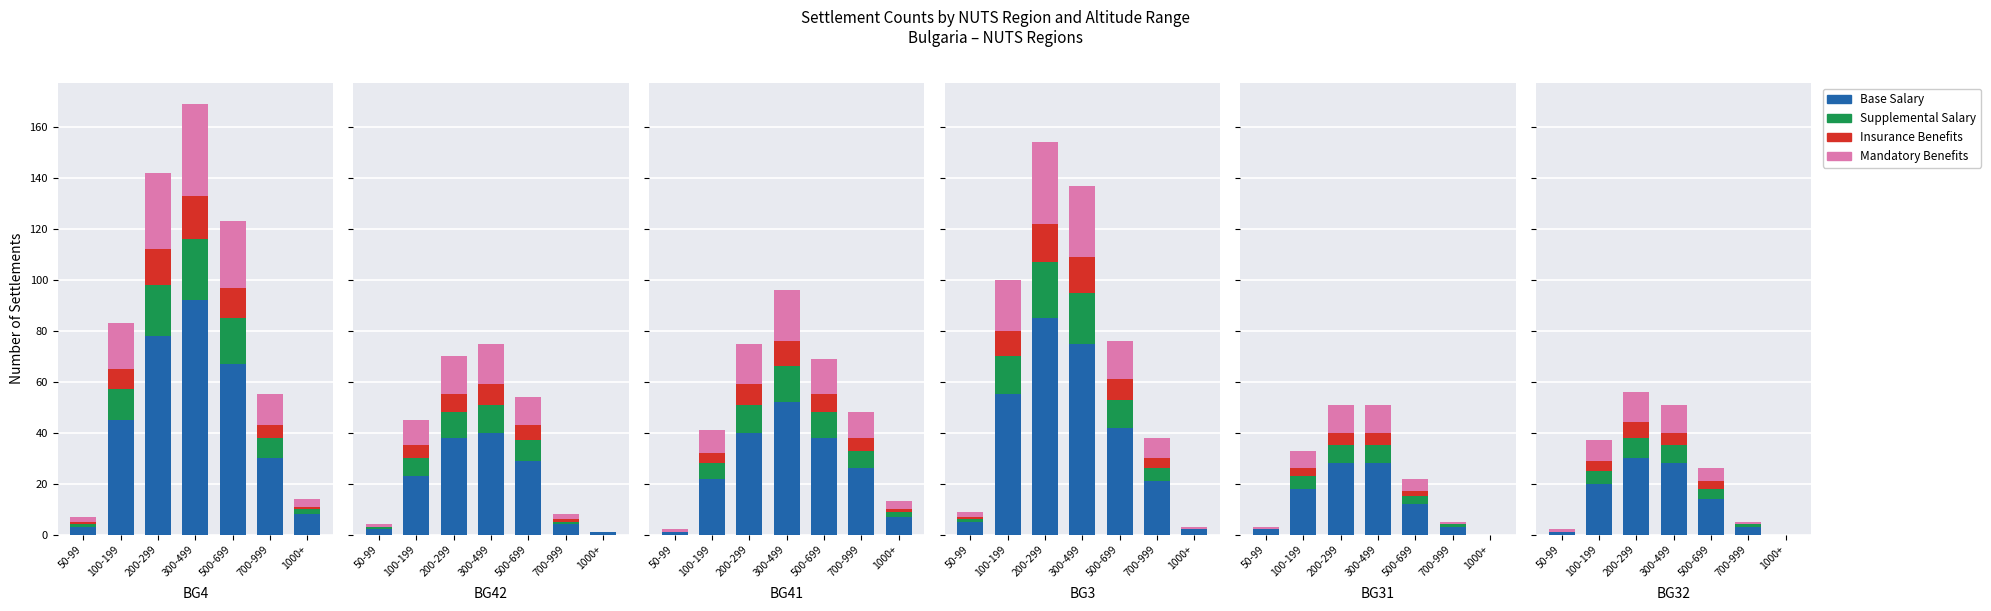

The value of Mandatory Benefits at 700-999 is 1. True or false?

True